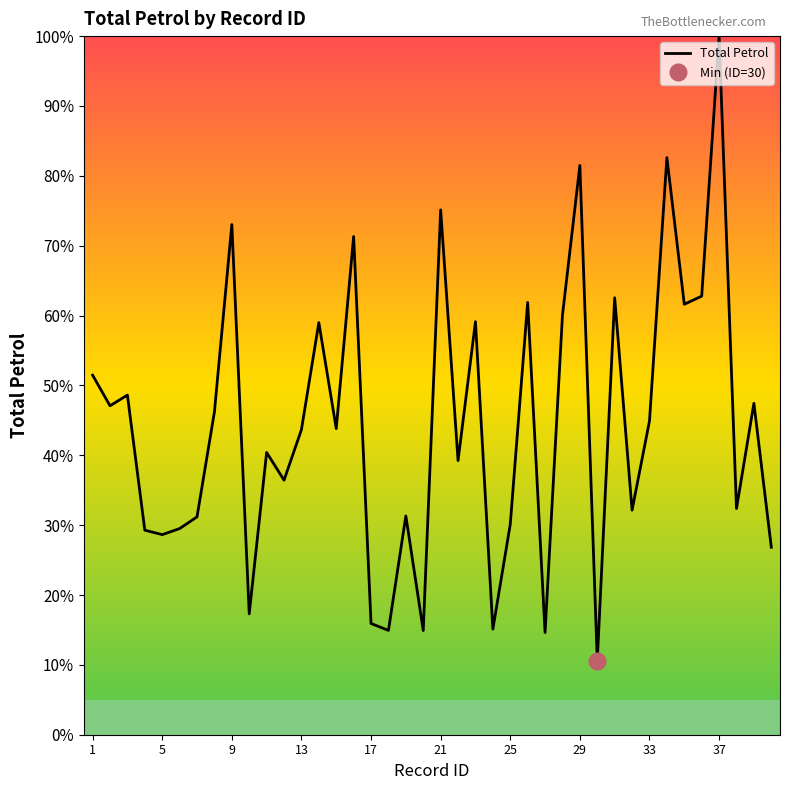

Reading right to left, list all the values displayed in this chart.

26.8	47.4	32.4	100.0	62.8	61.6	82.6	44.9	32.1	62.5	10.6	81.5	60.1	14.6	61.9	30.1	15.1	59.1	39.2	75.1	14.9	31.3	14.9	15.9	71.3	43.8	59.0	43.7	36.4	40.4	17.3	73.0	46.2	31.2	29.5	28.6	29.3	48.6	47.1	51.5